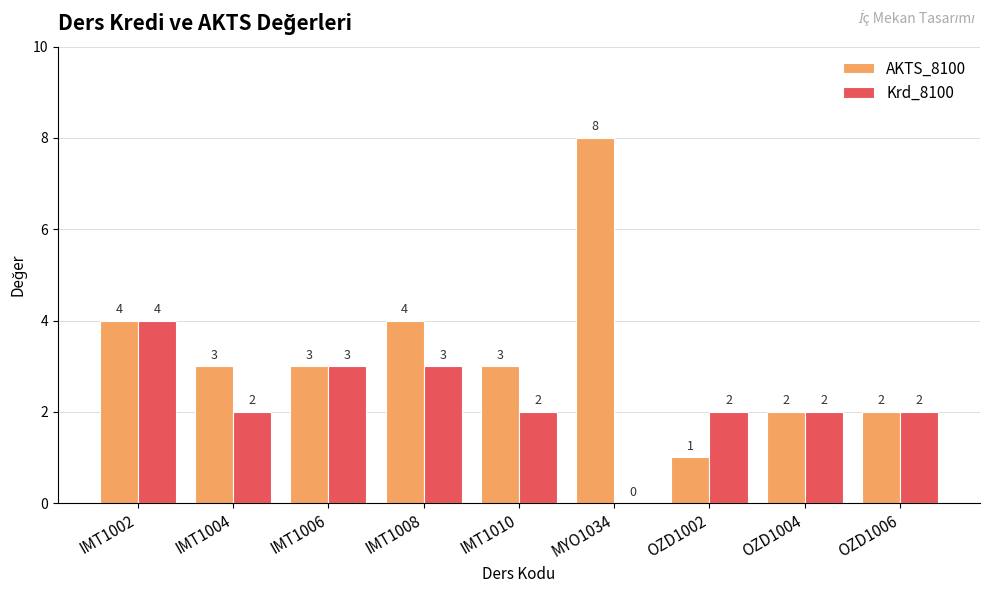

Which label corresponds to the largest value in the chart?

MYO1034